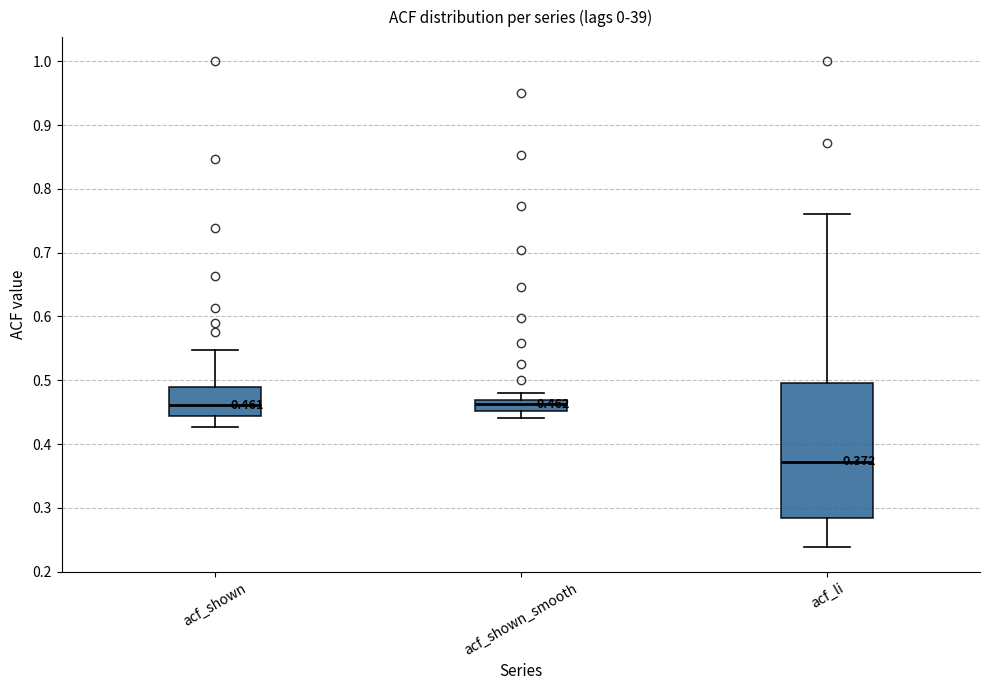

Which box's median line is the lowest?

acf_li